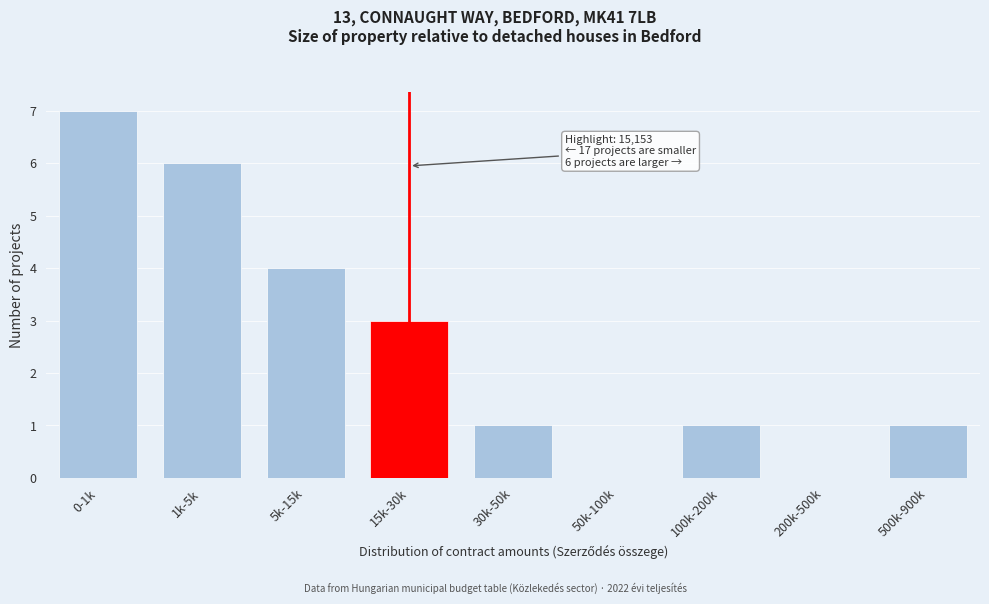

Reading left to right, what are all the values shown in this chart?

0-1k=7	1k-5k=6	5k-15k=4	15k-30k=3	30k-50k=1	50k-100k=0	100k-200k=1	200k-500k=0	500k-900k=1